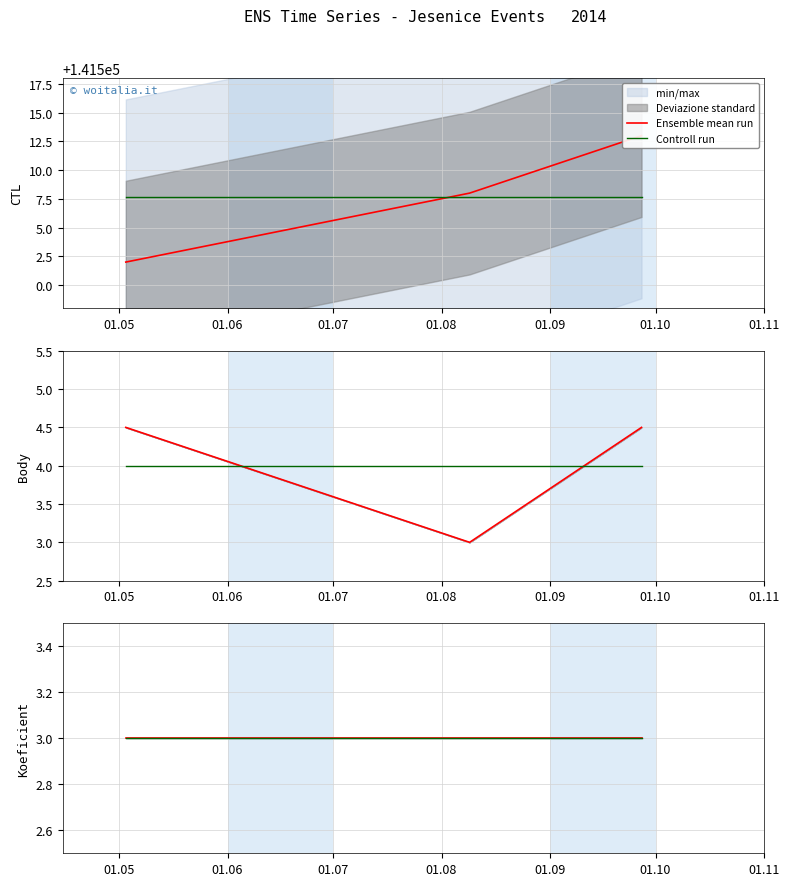

Is the value of CTL at 2014-08-09 greater than the value of Body at 2014-09-27?

Yes